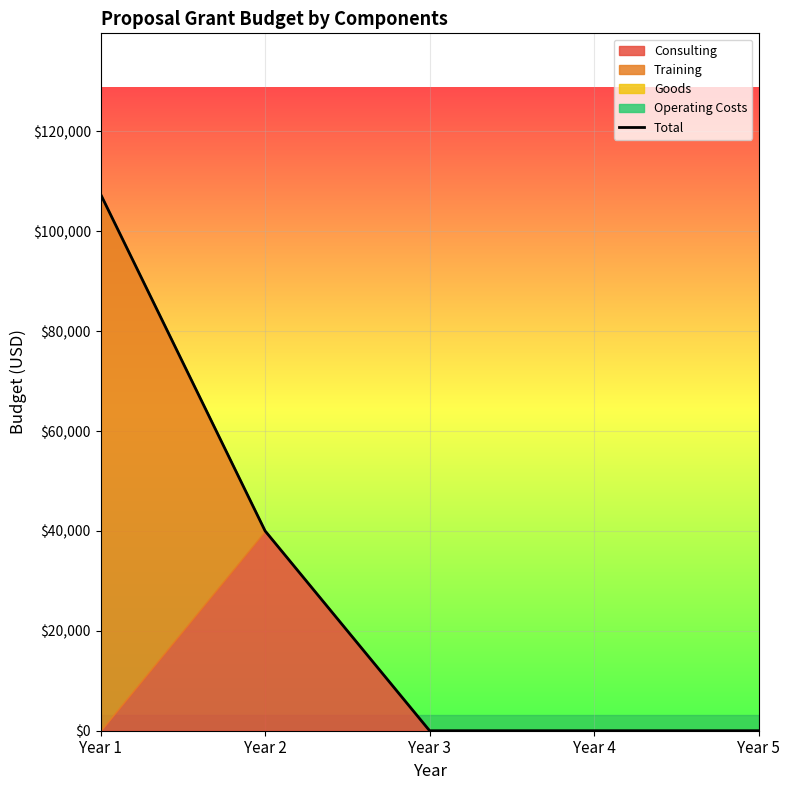

What is the maximum value shown in the chart?

107400